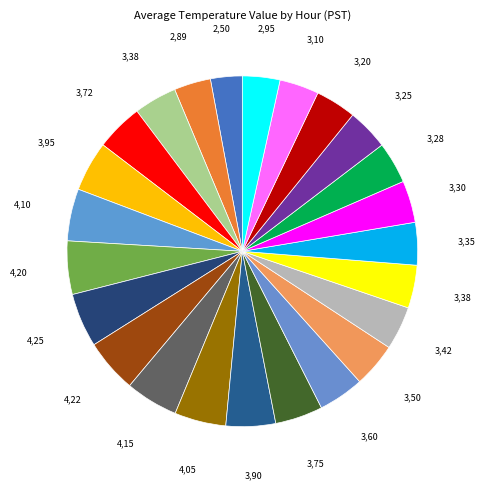

How many slices are in this pie chart?

24